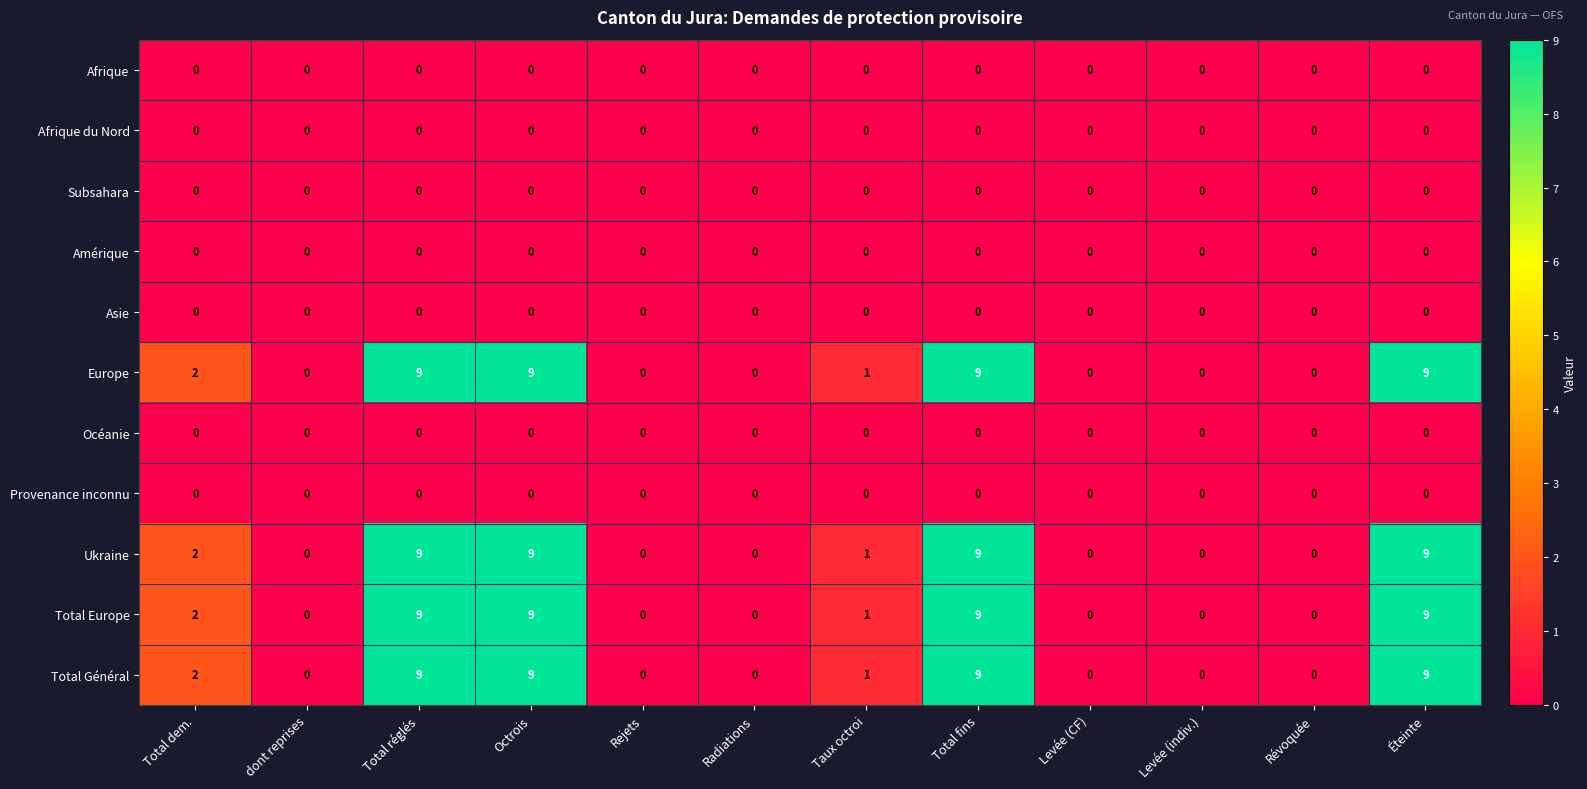

How many series are shown in this chart?

11